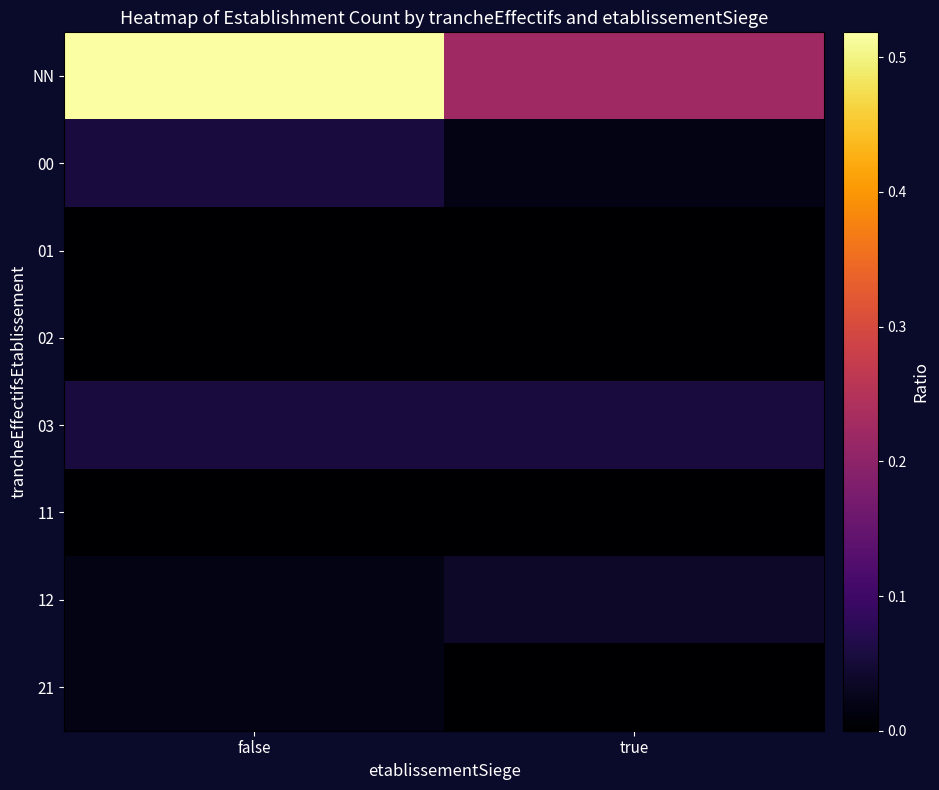

What is the maximum value shown in the chart?

0.5